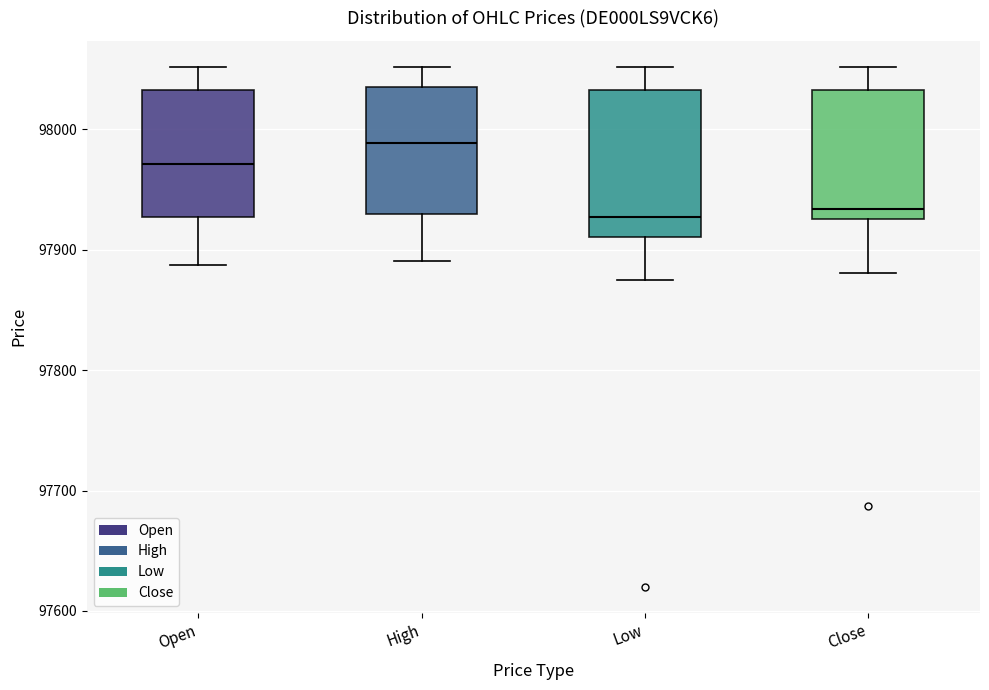

Reading left to right, transcribe this box plot: for each box, give where its median line is, the range the box spans, and where its two whiskers end, as read against the y-axis. The values are not printed on the chart, so give them approximately, as read against the axis.

Open: median 97970, box 97930 to 98030, whiskers 97890 to 98050
High: median 97990, box 97930 to 98040, whiskers 97890 to 98050
Low: median 97930, box 97910 to 98030, whiskers 97880 to 98050
Close: median 97930 (just above the box's lower edge), box 97930 to 98030, whiskers 97880 to 98050